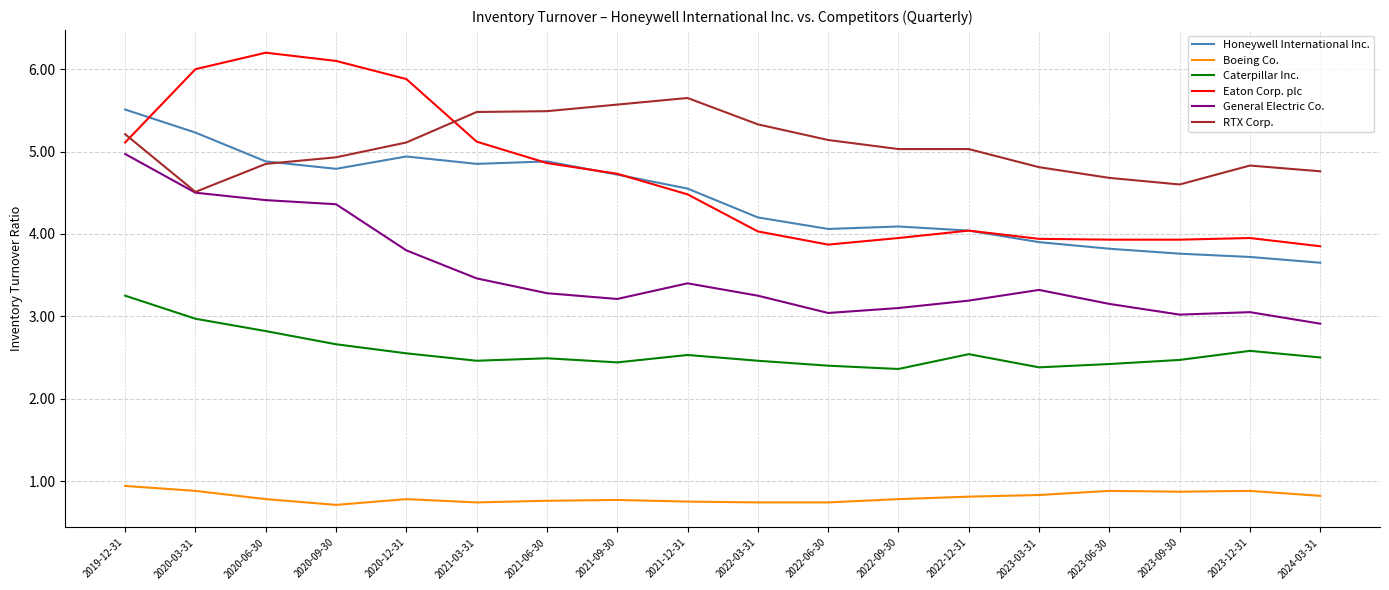

True or false: RTX Corp. and Caterpillar Inc. intersect in this chart.

False